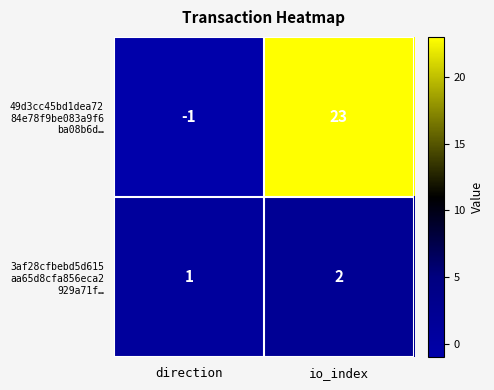

What is the total value across all series at io_index?

25